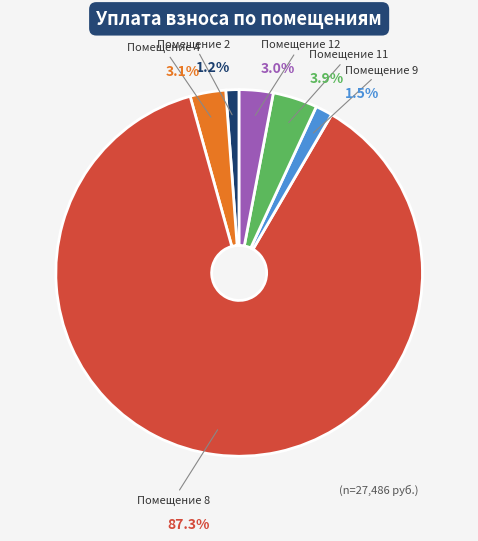

Is there a majority slice in this chart?

Yes